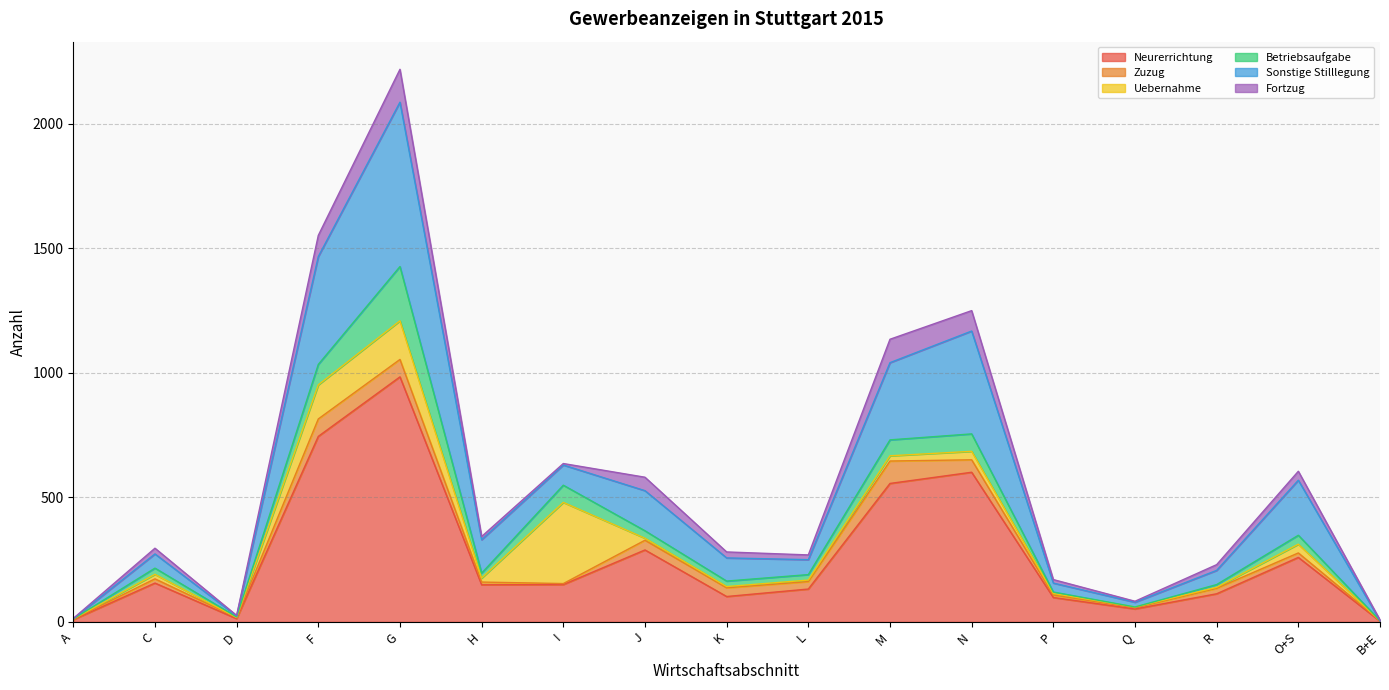

What is the label of the 14th point from the right?

F